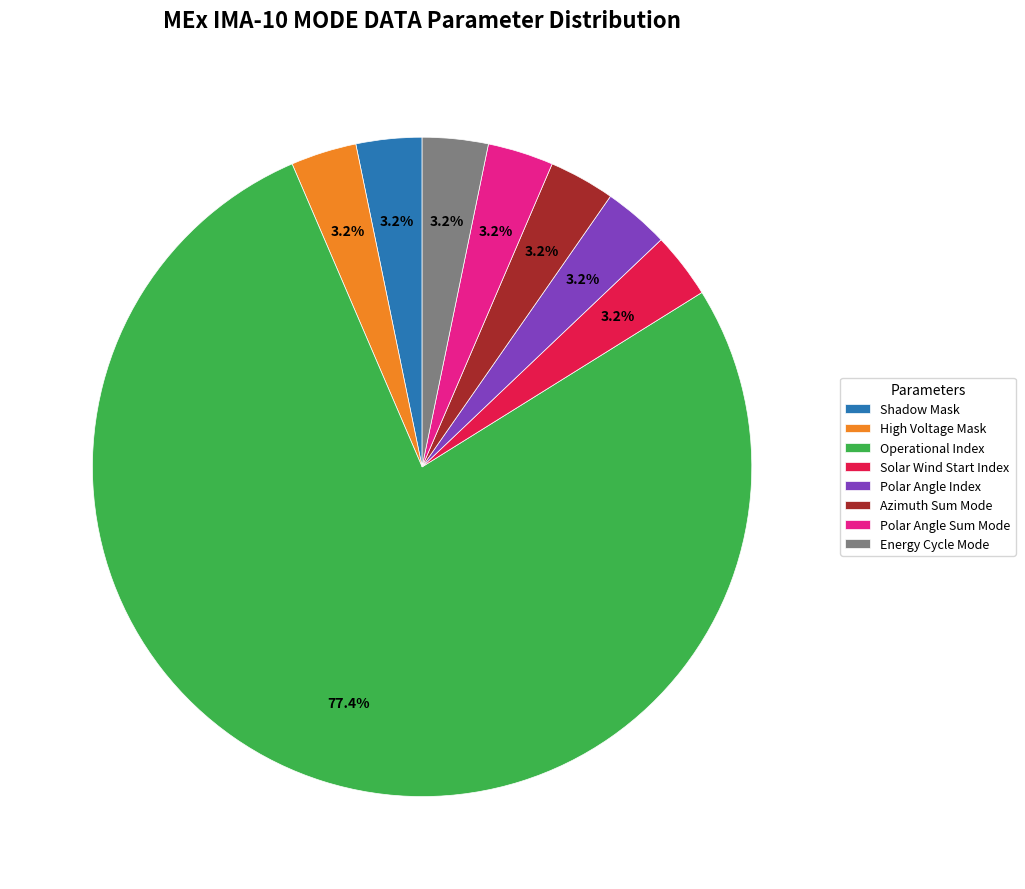

Count the number of slices in the pie.

8